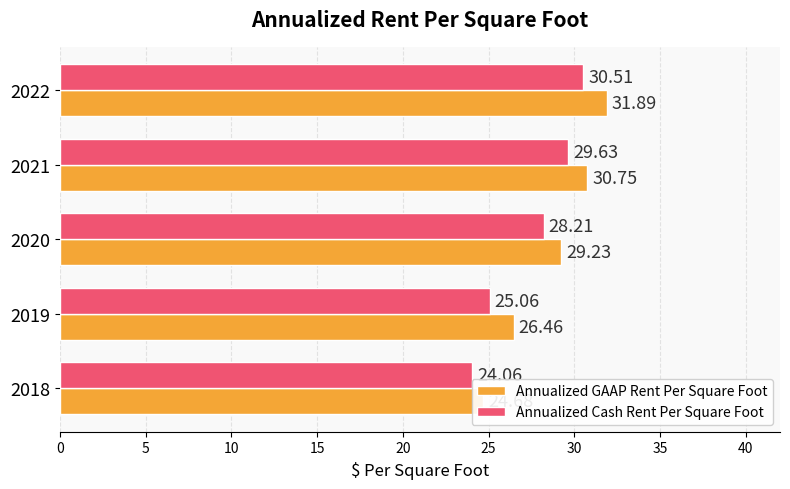

Which series has the largest total across all categories?

Annualized GAAP Rent Per Square Foot